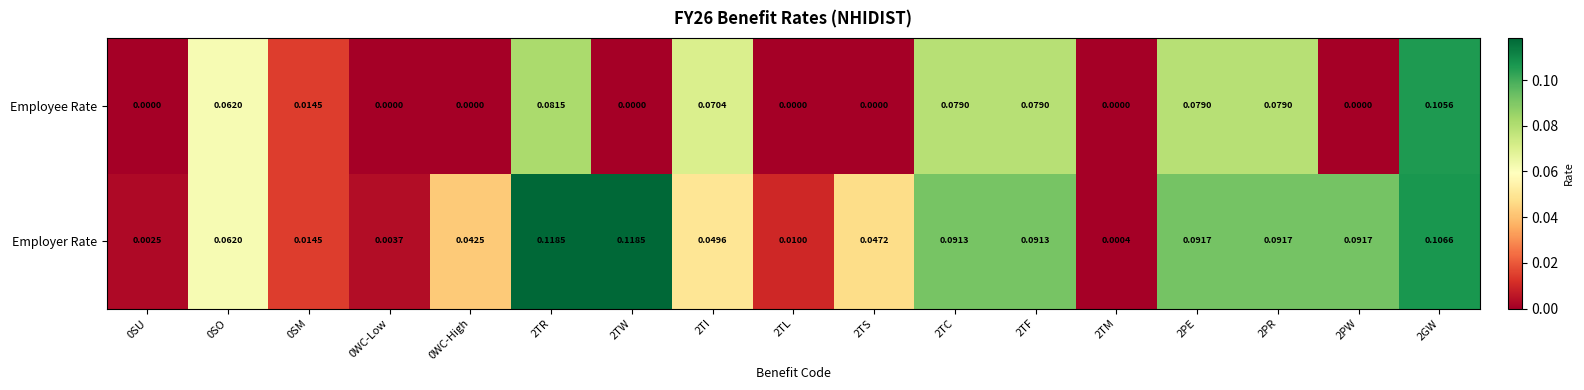

At how many categories does at least one series exceed 0?

17